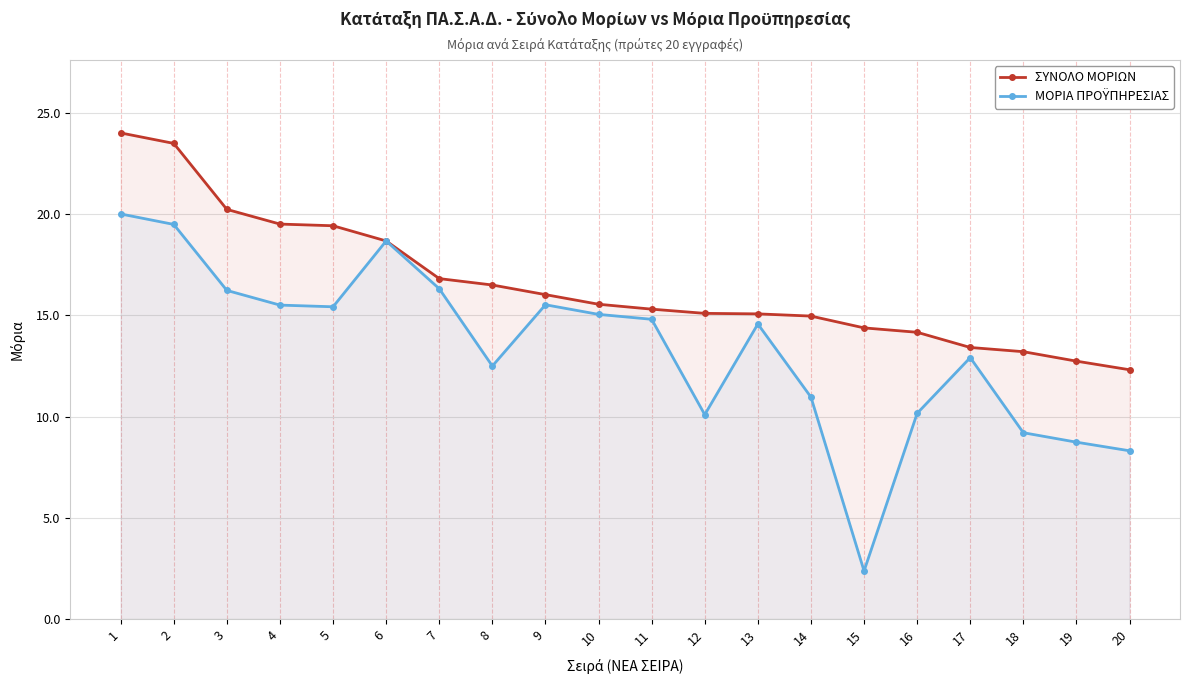

True or false: ΜΟΡΙΑ ΠΡΟΫΠΗΡΕΣΙΑΣ and ΣΥΝΟΛΟ ΜΟΡΙΩΝ cross at least once.

False